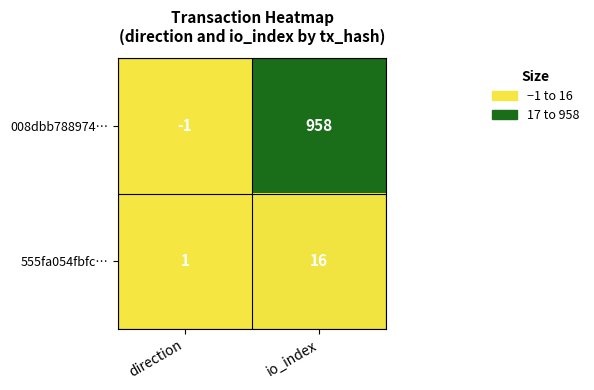

What value does the 008dbb788974… series have at io_index, to the nearest 10?

960